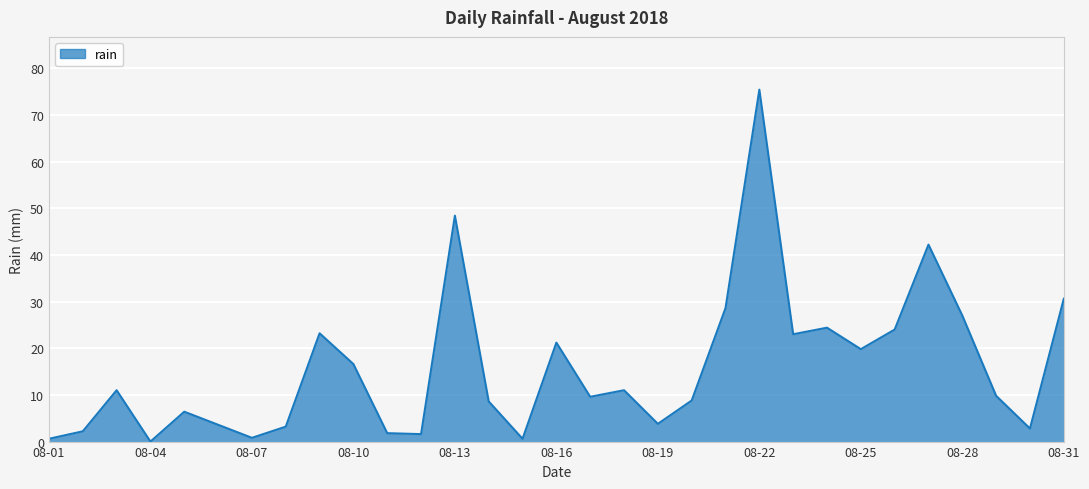

What is the greatest value displayed?

75.4